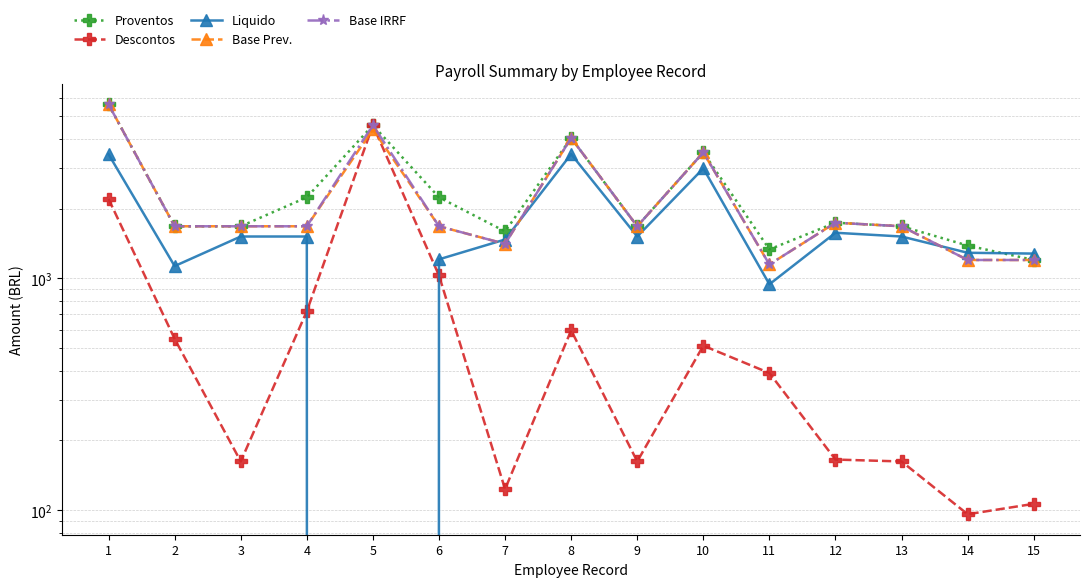

Between 4 and 10, which is larger?

10